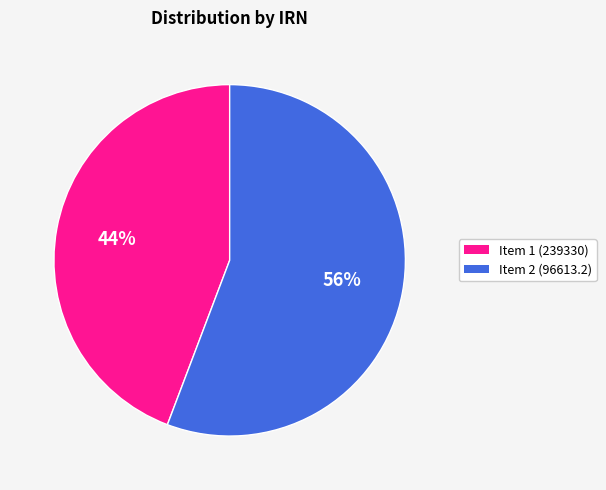

How many slices are in this pie chart?

2